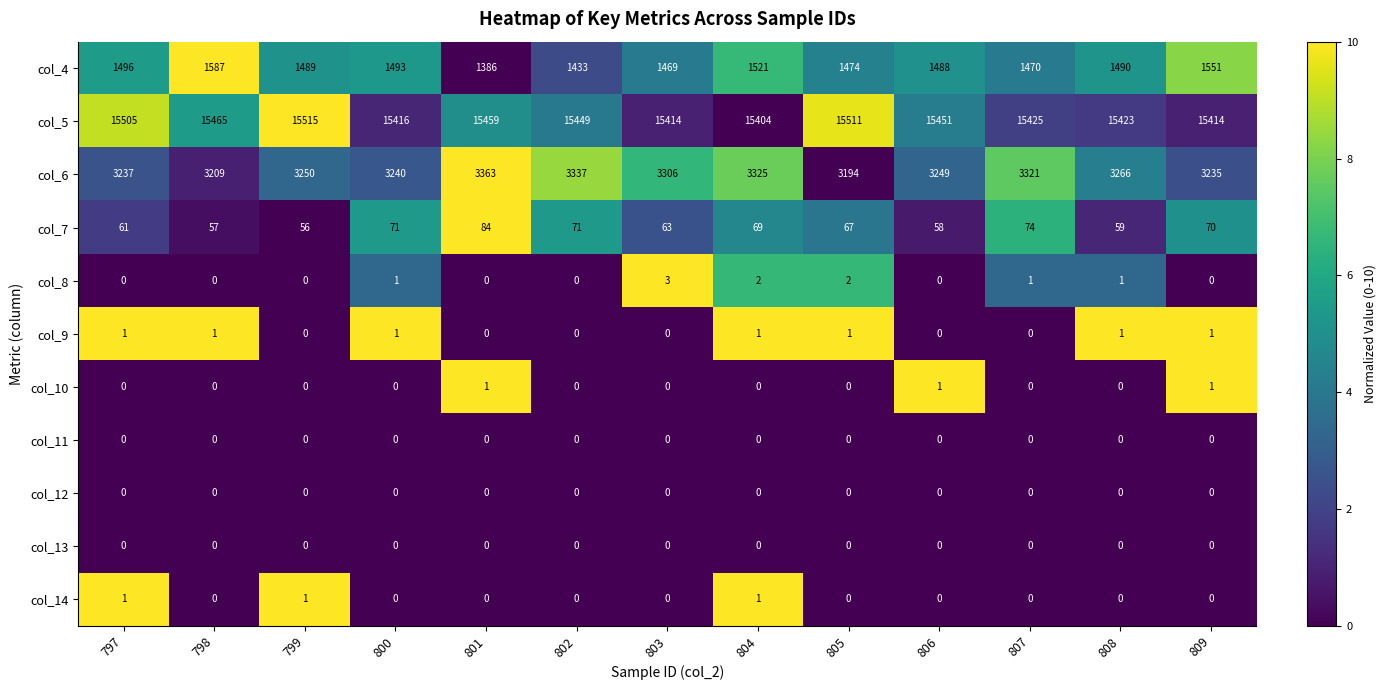

What is the sum of the col_8 values at 807 and 804?

3